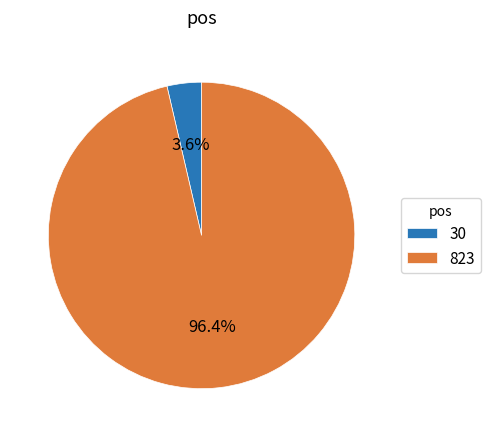

What is the smallest slice in the pie chart?

30